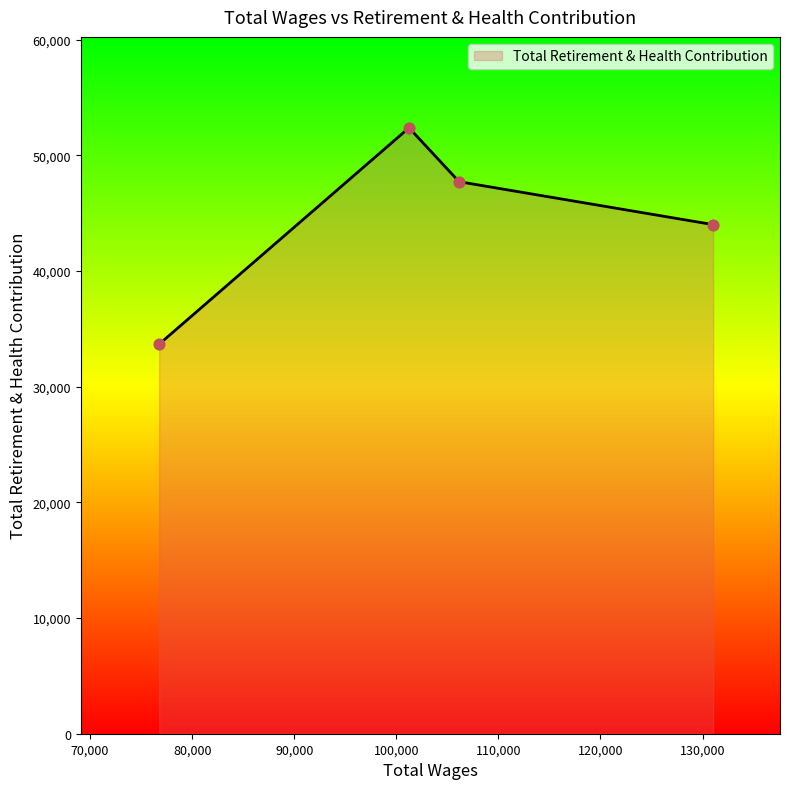

What is the difference between the maximum and minimum values?

18711